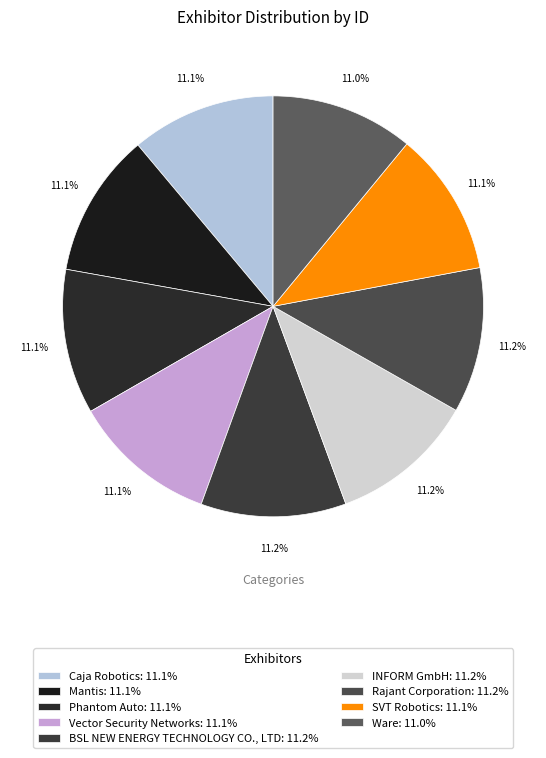

Between Mantis and Ware, which is larger?

Mantis